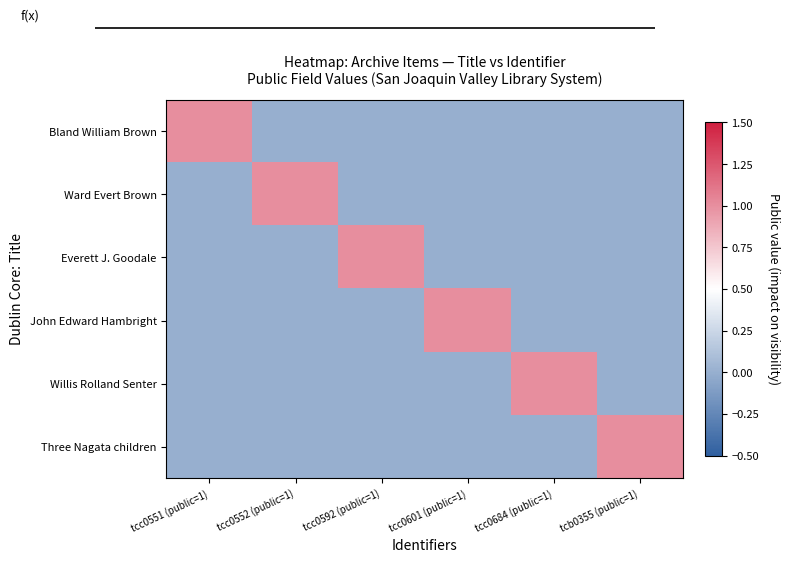

Which has a higher value, tcc0601 (public=1) or tcc0592 (public=1)?

tcc0601 (public=1)